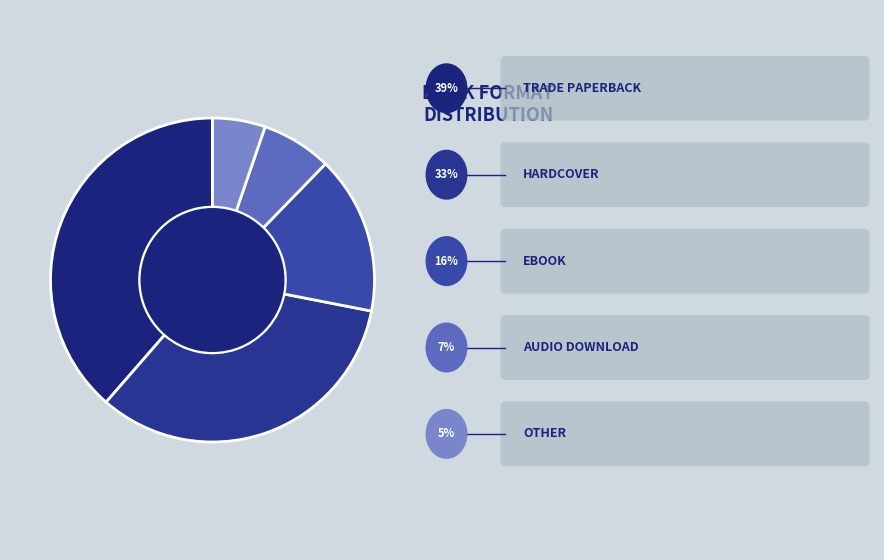

Is there a majority slice in this chart?

No